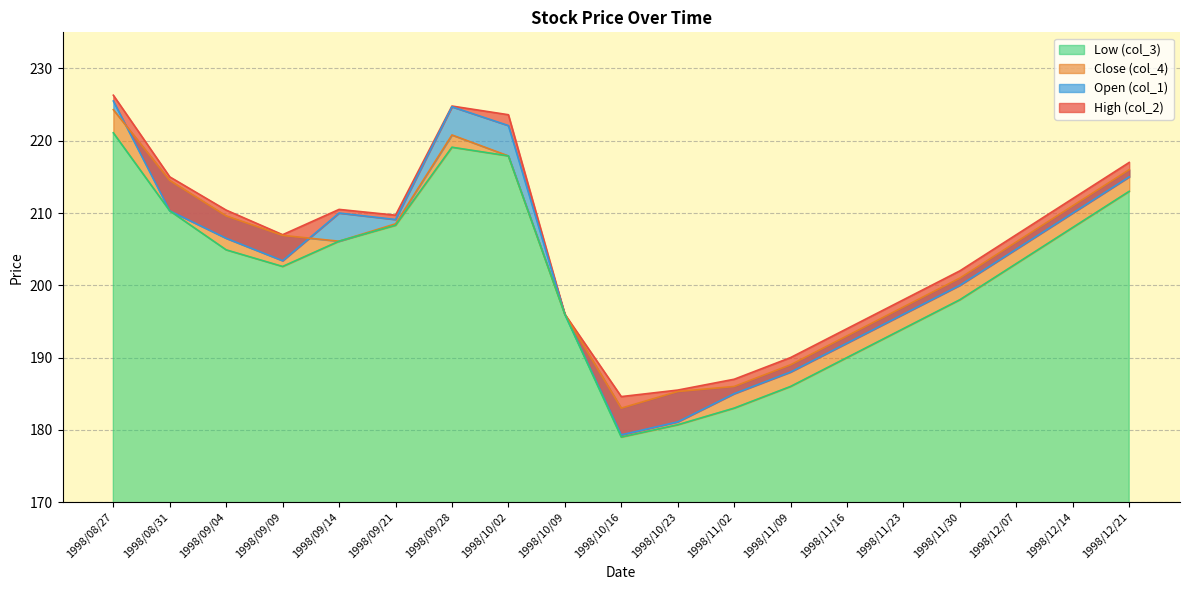

Reading left to right, what are all the values shown in this chart?

col_1: 1998/08/27=225.5	1998/08/31=210.3	1998/09/04=206.5	1998/09/09=203.4	1998/09/14=210.0	1998/09/21=209.1	1998/09/28=224.7	1998/10/02=222.1	1998/10/09=196.0	1998/10/16=179.3	1998/10/23=181.1	1998/11/02=185.0	1998/11/09=188.0	1998/11/16=192.0	1998/11/23=196.0	1998/11/30=200.0	1998/12/07=205.0	1998/12/14=210.0	1998/12/21=215.0
col_2: 1998/08/27=226.3	1998/08/31=215.0	1998/09/04=210.4	1998/09/09=207.0	1998/09/14=210.5	1998/09/21=209.7	1998/09/28=224.8	1998/10/02=223.6	1998/10/09=196.0	1998/10/16=184.6	1998/10/23=185.5	1998/11/02=187.0	1998/11/09=190.0	1998/11/16=194.0	1998/11/23=198.0	1998/11/30=202.0	1998/12/07=207.0	1998/12/14=212.0	1998/12/21=217.0
col_3: 1998/08/27=221.1	1998/08/31=210.3	1998/09/04=204.9	1998/09/09=202.6	1998/09/14=206.1	1998/09/21=208.3	1998/09/28=219.1	1998/10/02=217.9	1998/10/09=196.0	1998/10/16=179.0	1998/10/23=180.7	1998/11/02=183.0	1998/11/09=186.0	1998/11/16=190.0	1998/11/23=194.0	1998/11/30=198.0	1998/12/07=203.0	1998/12/14=208.0	1998/12/21=213.0
col_4: 1998/08/27=224.3	1998/08/31=214.5	1998/09/04=209.6	1998/09/09=206.9	1998/09/14=206.1	1998/09/21=208.5	1998/09/28=220.8	1998/10/02=217.9	1998/10/09=196.0	1998/10/16=183.0	1998/10/23=185.3	1998/11/02=186.0	1998/11/09=189.0	1998/11/16=193.0	1998/11/23=197.0	1998/11/30=201.0	1998/12/07=206.0	1998/12/14=211.0	1998/12/21=216.0